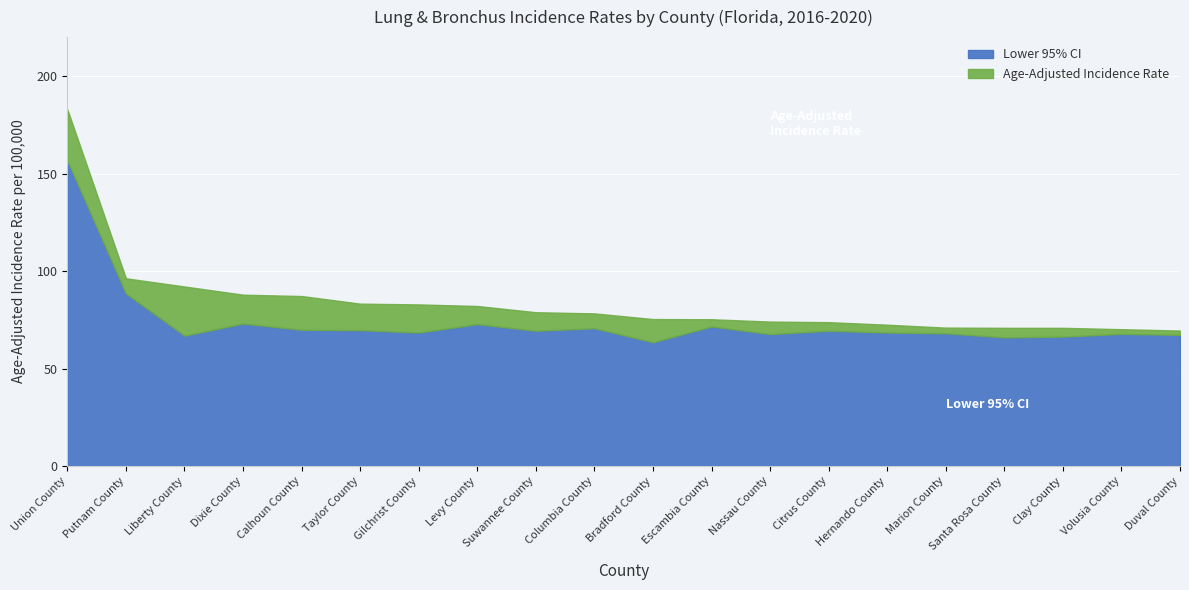

How many distinct data groups are displayed?

2